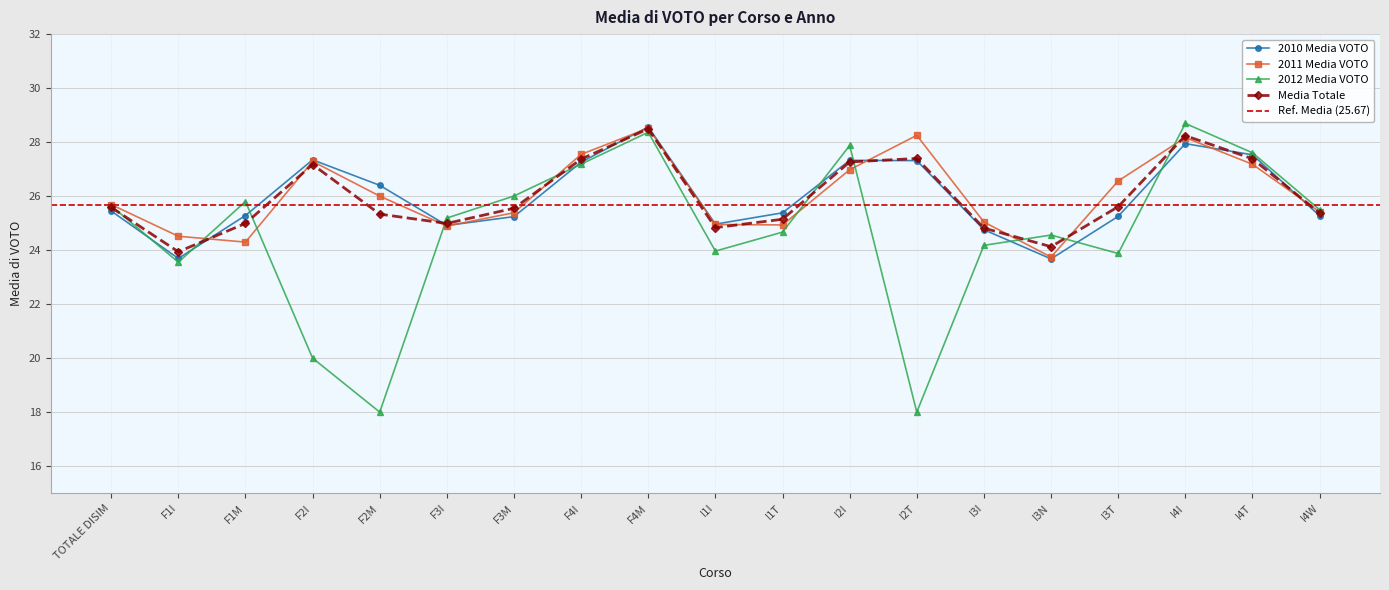

What is the greatest value displayed?

28.7